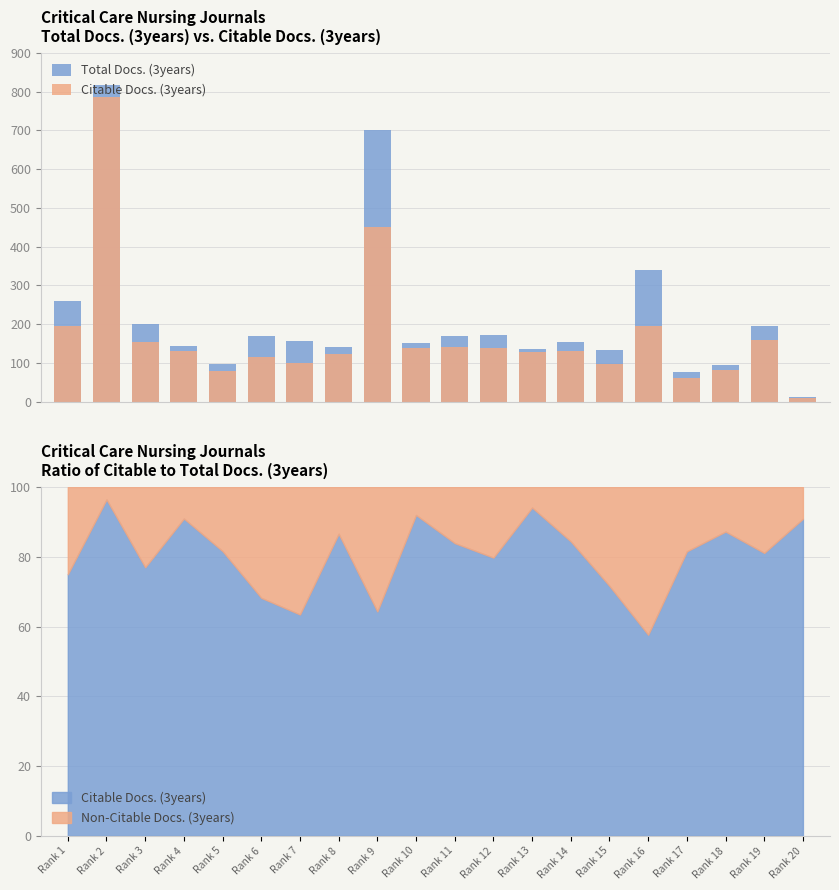

List the series in order of their overall mean, lowest first.

Citable Docs. (3years), Total Docs. (3years)